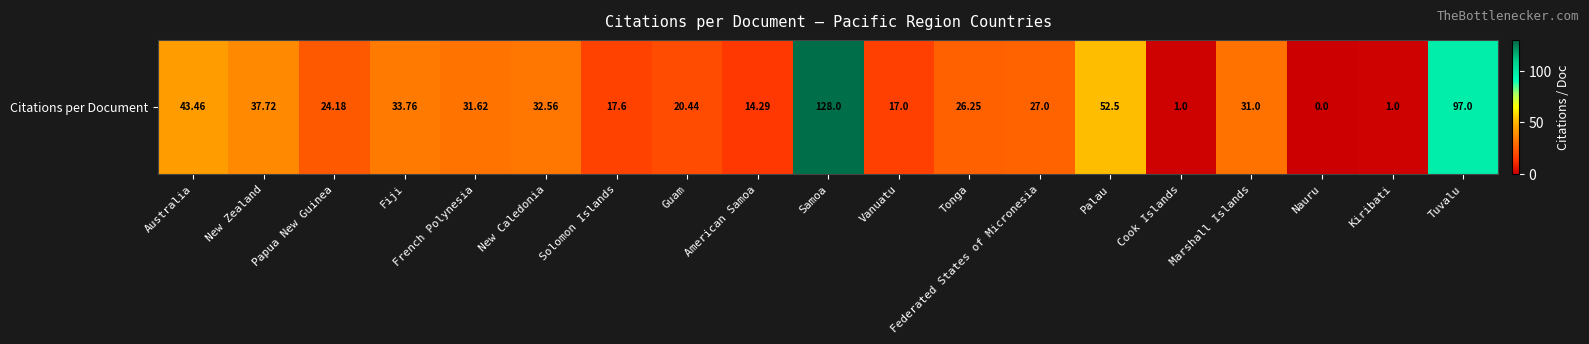

What is the greatest value displayed?

128.0